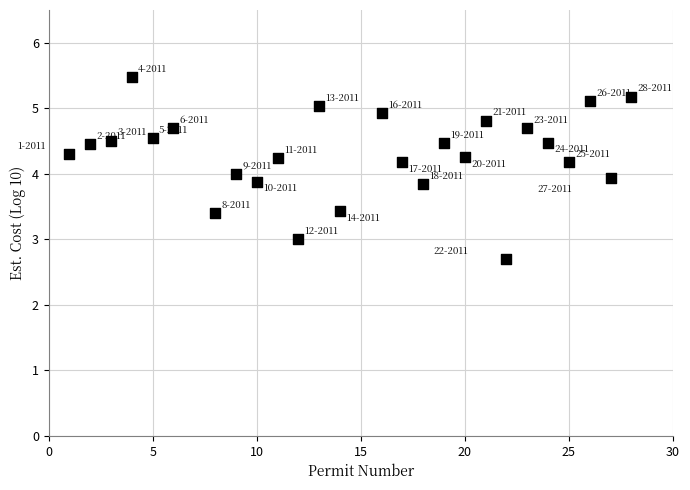

What is the range of X values (max minus min)?

27.0